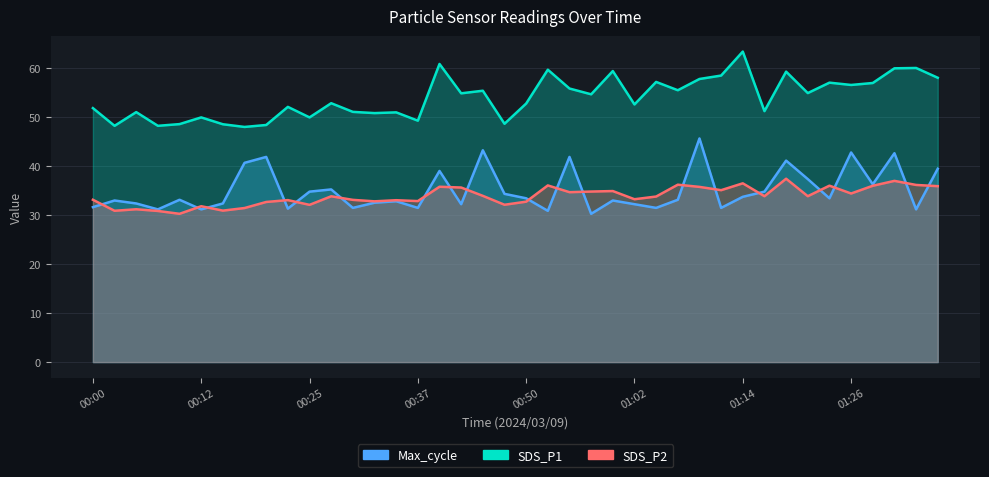

Reading right to left, what are all the values shown in this chart?

SDS_P1: 58.1	60.1	60.0	57.0	56.6	57.1	55.0	59.4	51.3	63.5	58.5	57.9	55.5	57.2	52.6	59.5	54.7	55.9	59.8	52.8	48.7	55.5	54.9	60.9	49.3	51.0	50.9	51.1	52.9	50.0	52.1	48.5	48.0	48.6	50.0	48.6	48.3	51.1	48.3	51.9
SDS_P2: 36.0	36.2	37.0	36.0	34.5	36.0	33.9	37.5	33.9	36.5	35.1	35.8	36.2	33.8	33.3	35.0	34.9	34.7	36.1	32.8	32.1	34.0	35.7	35.8	32.9	33.1	32.9	33.1	33.9	32.1	33.1	32.7	31.5	30.9	31.9	30.3	30.9	31.2	30.9	33.2
Max_cycle: 39.5	31.2	42.7	36.3	42.8	33.5	37.4	41.2	34.8	33.8	31.5	45.7	33.2	31.5	32.3	33.0	30.3	41.9	30.9	33.5	34.4	43.3	32.3	39.1	31.5	32.9	32.6	31.5	35.3	34.8	31.4	41.9	40.7	32.4	31.2	33.2	31.2	32.4	33.0	31.7